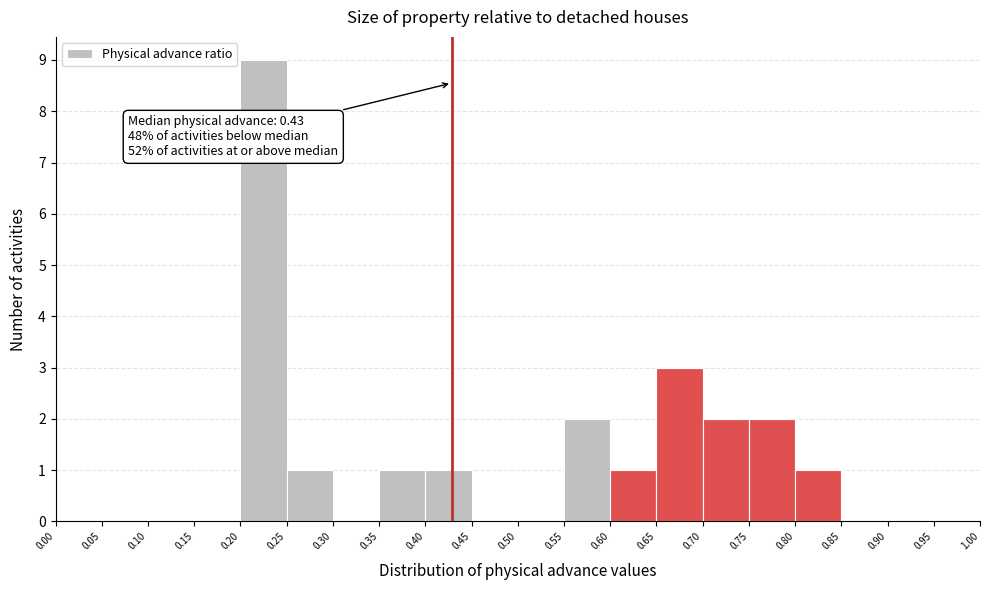

Over which range of the x-axis is the bar tallest?

0.20 to 0.25